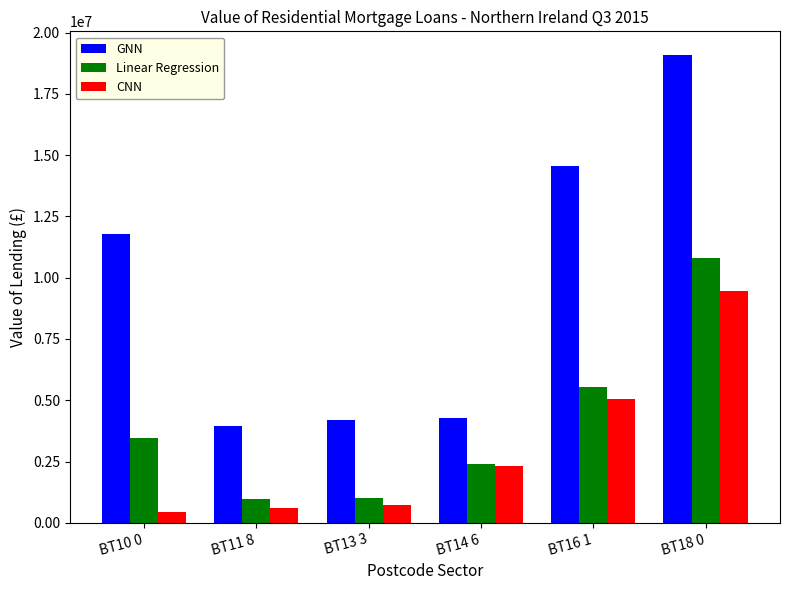

What is the smallest value displayed?

443140.0